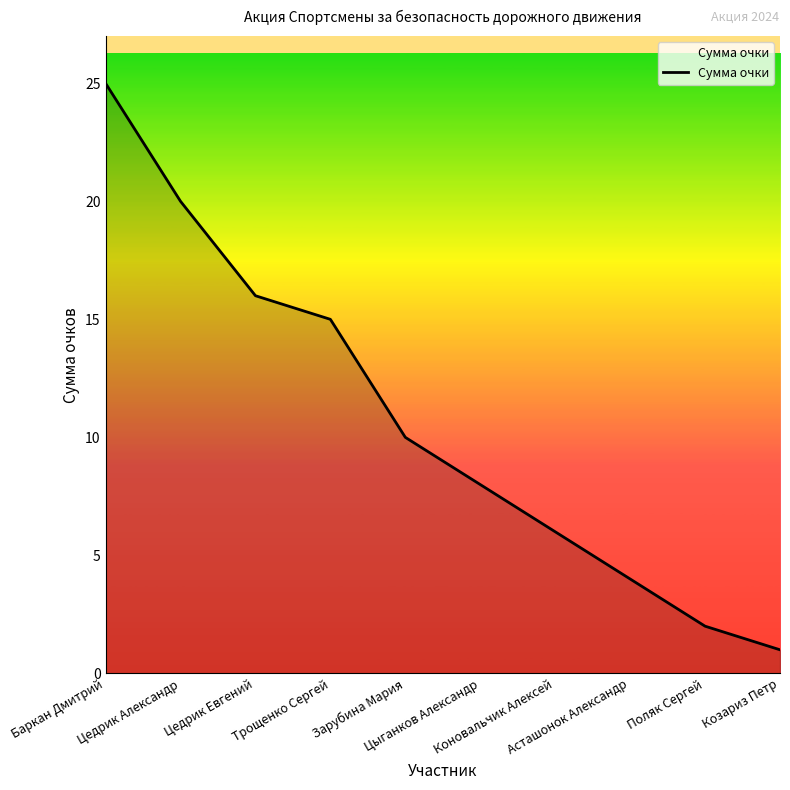

List the labels in order of value, largest first.

Баркан Дмитрий, Цедрик Александр, Цедрик Евгений, Трощенко Сергей, Зарубина Мария, Цыганков Александр, Коновальчик Алексей, Асташонок Александр, Поляк Сергей, Козариз Петр